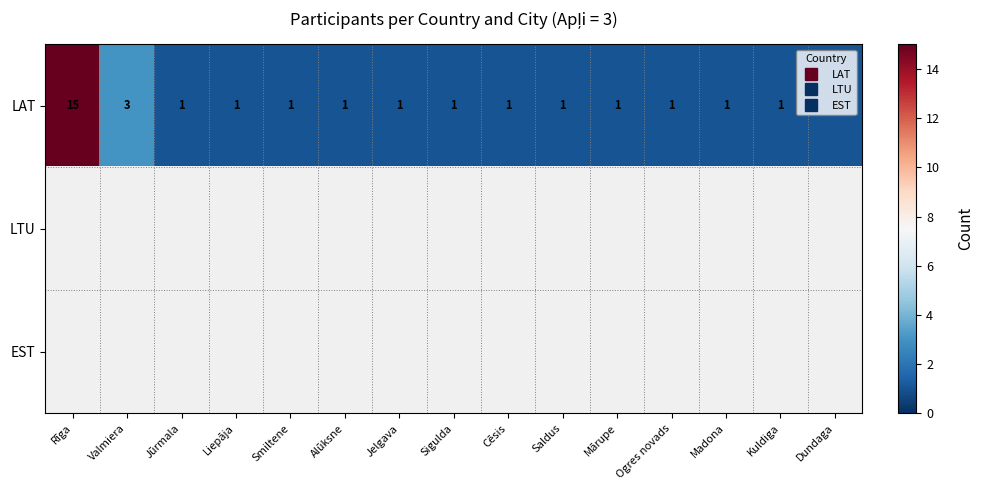

Is the value of LAT at Saldus greater than the value of EST at Dundaga?

No